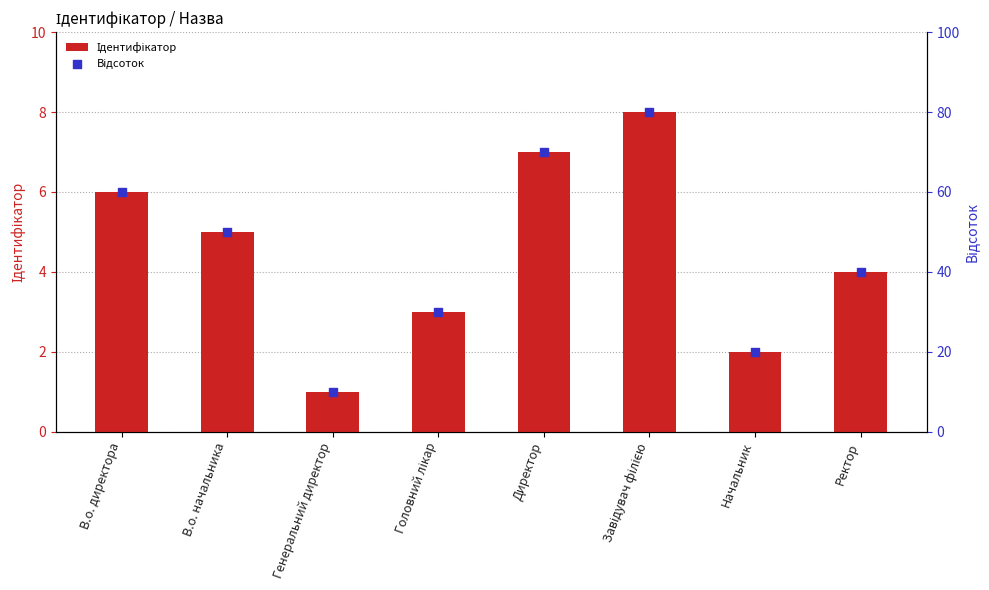

At which category is the sum across all series the highest?

Завідувач філією